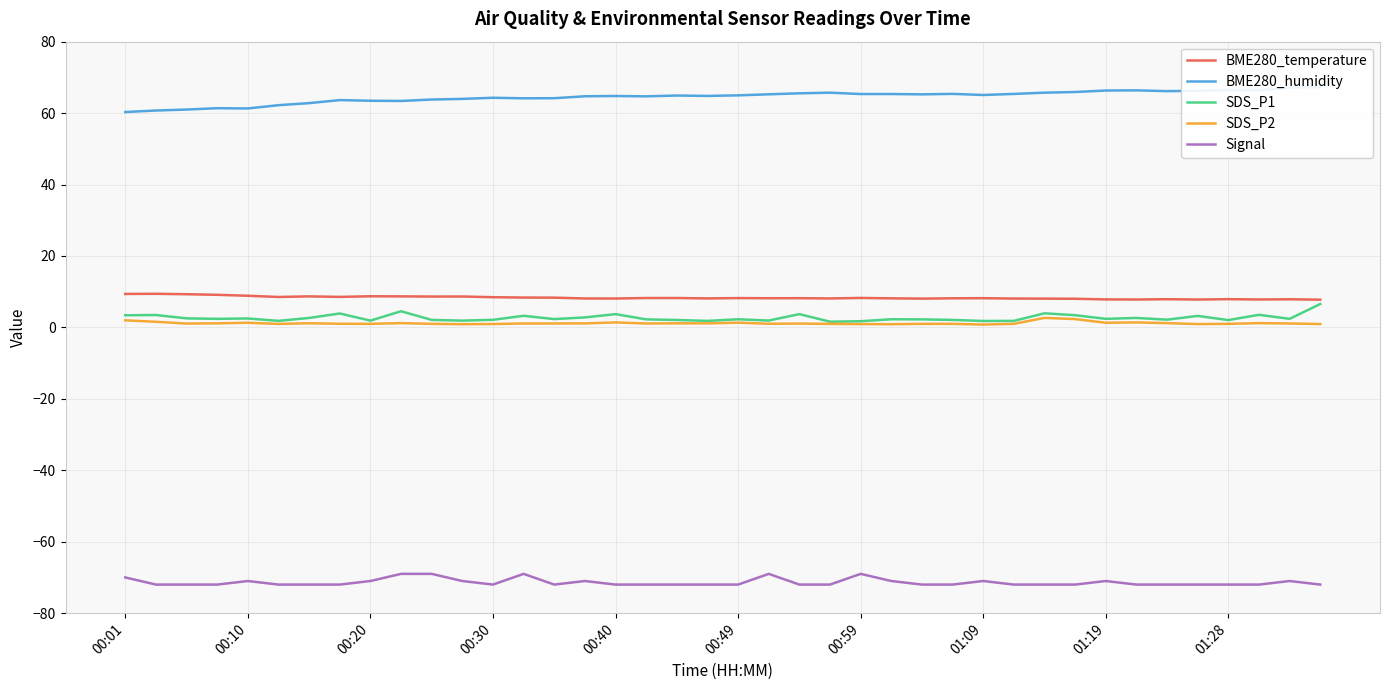

How many distinct data groups are displayed?

5